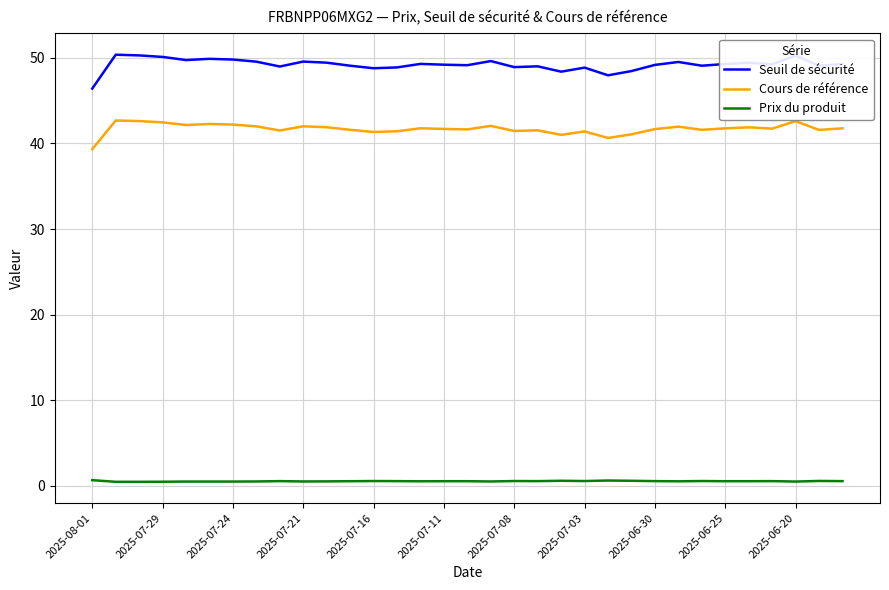

List the series in order of their peak value, lowest first.

Prix du produit, Cours de référence, Seuil de sécurité